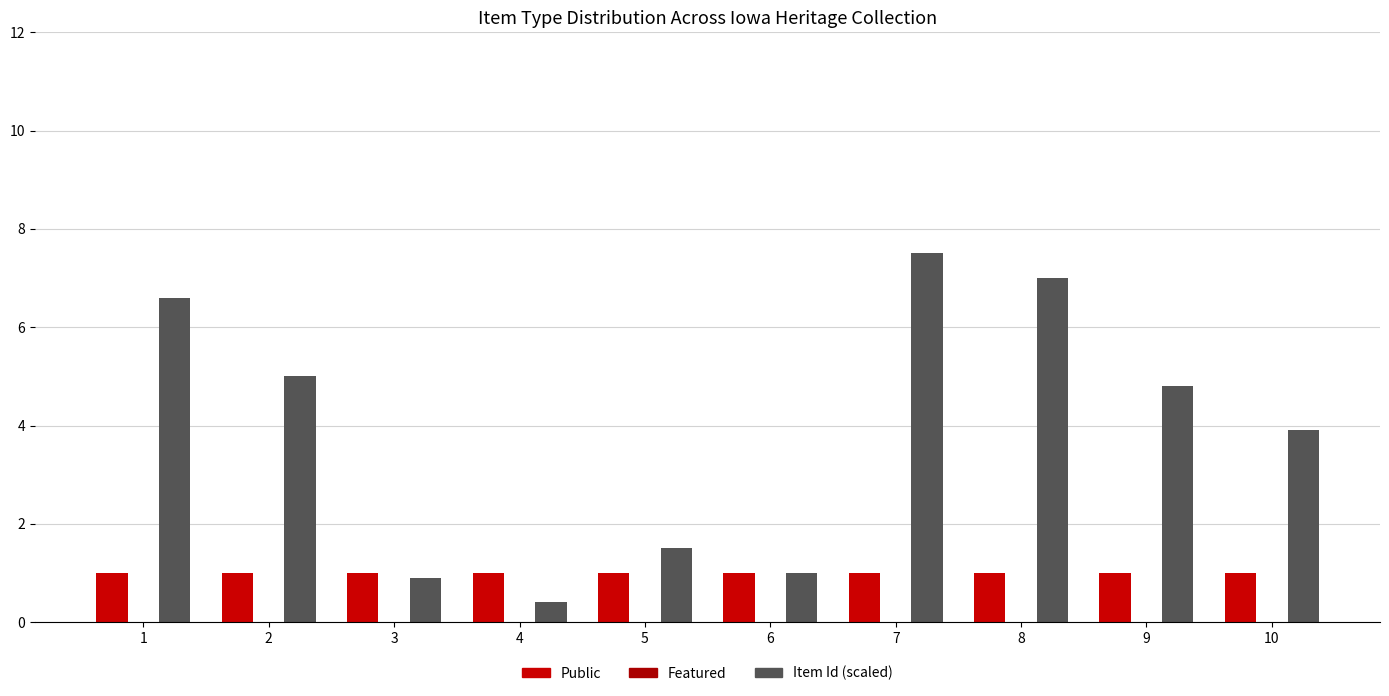

How many data points does each series have?

10